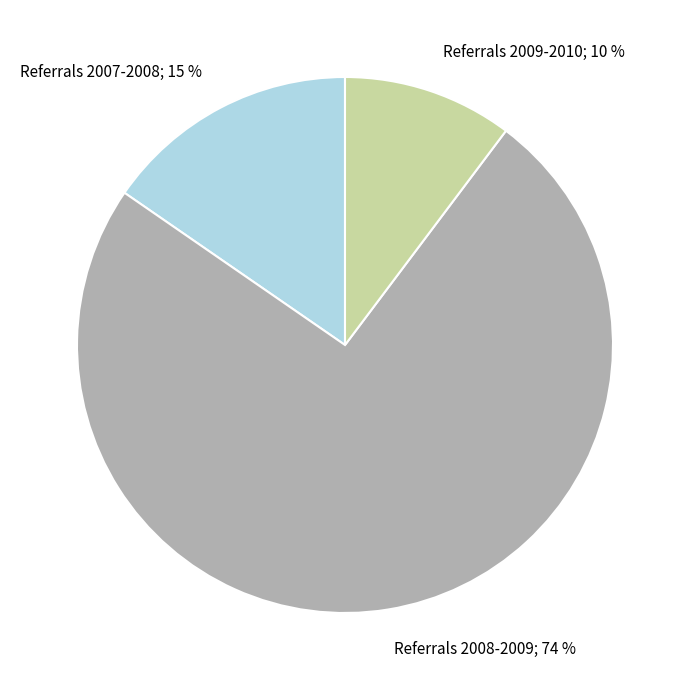

How many segments does this pie chart have?

3